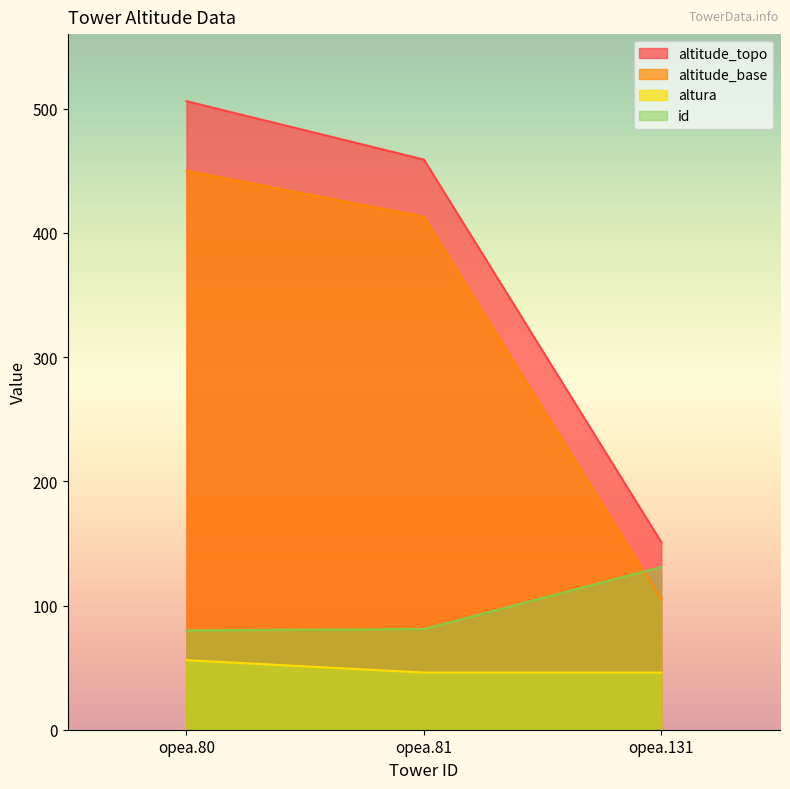

What is the minimum value for id?

80